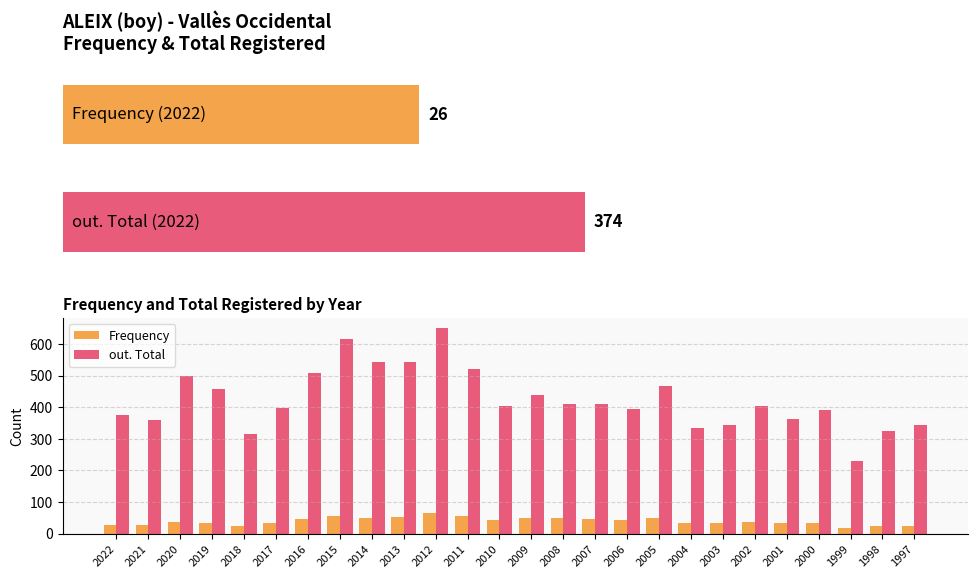

What is the spread (max minus min) of values at 2011?

466